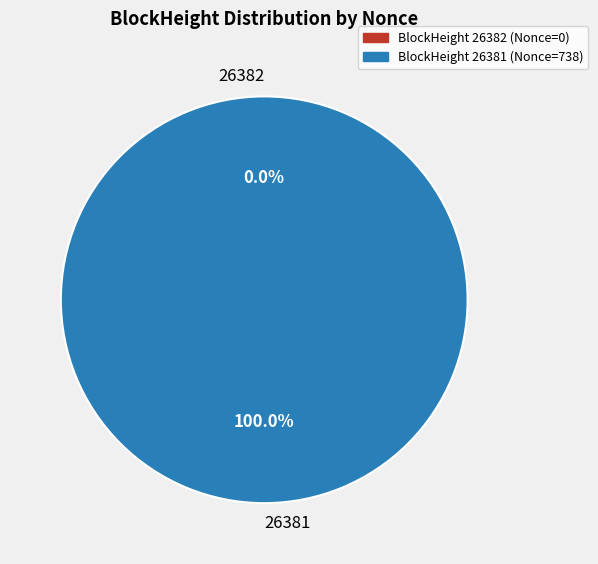

Which has a higher value, 26381 or 26382?

26381